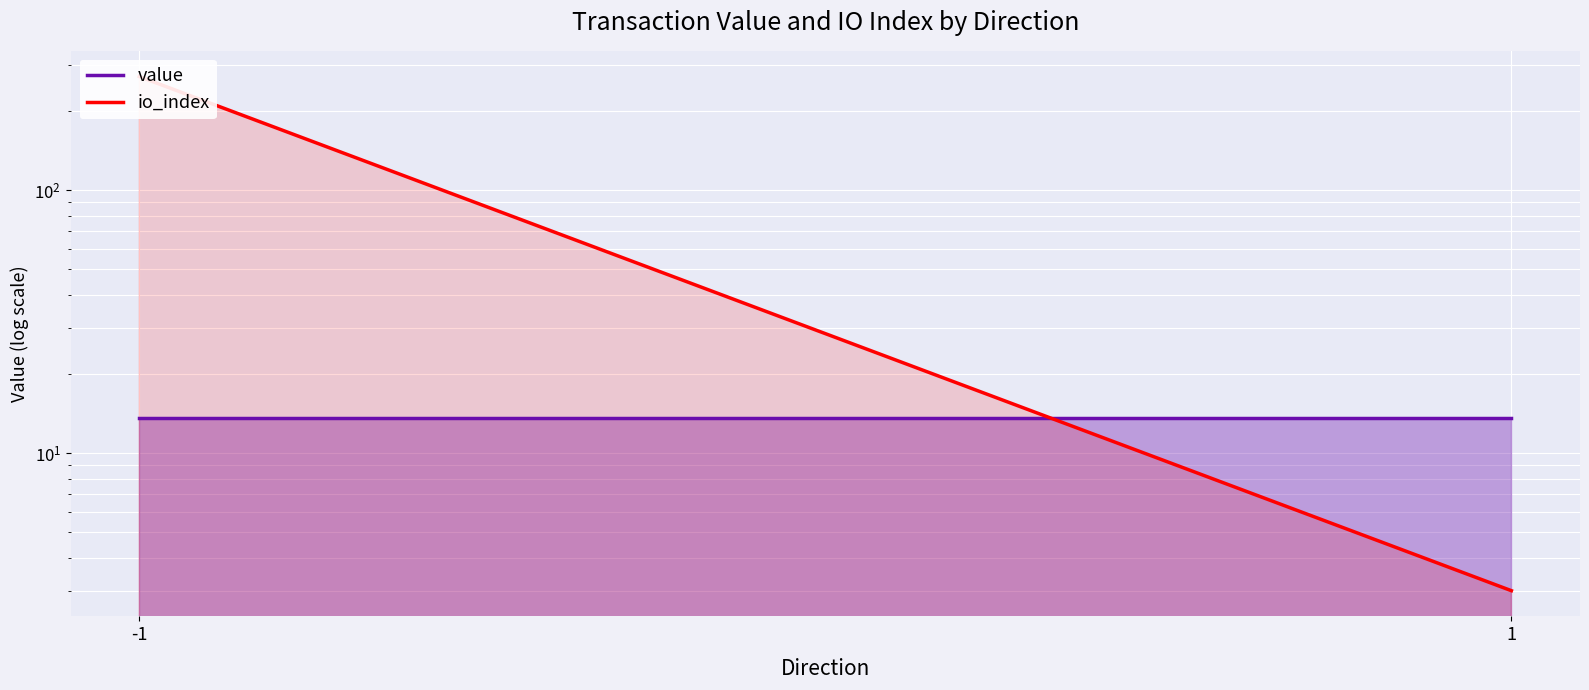

Which series has the largest total across all categories?

io_index